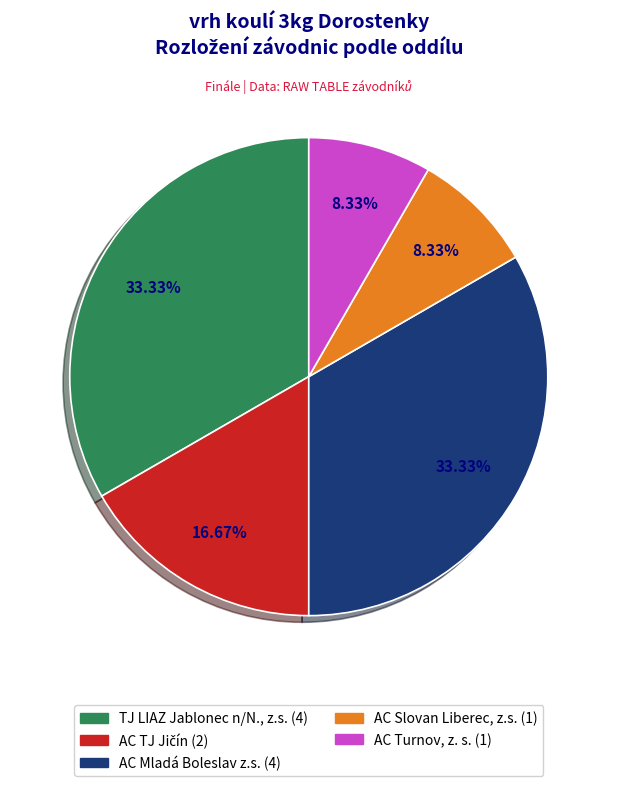

Is there any slice that represents more than half of the pie?

No